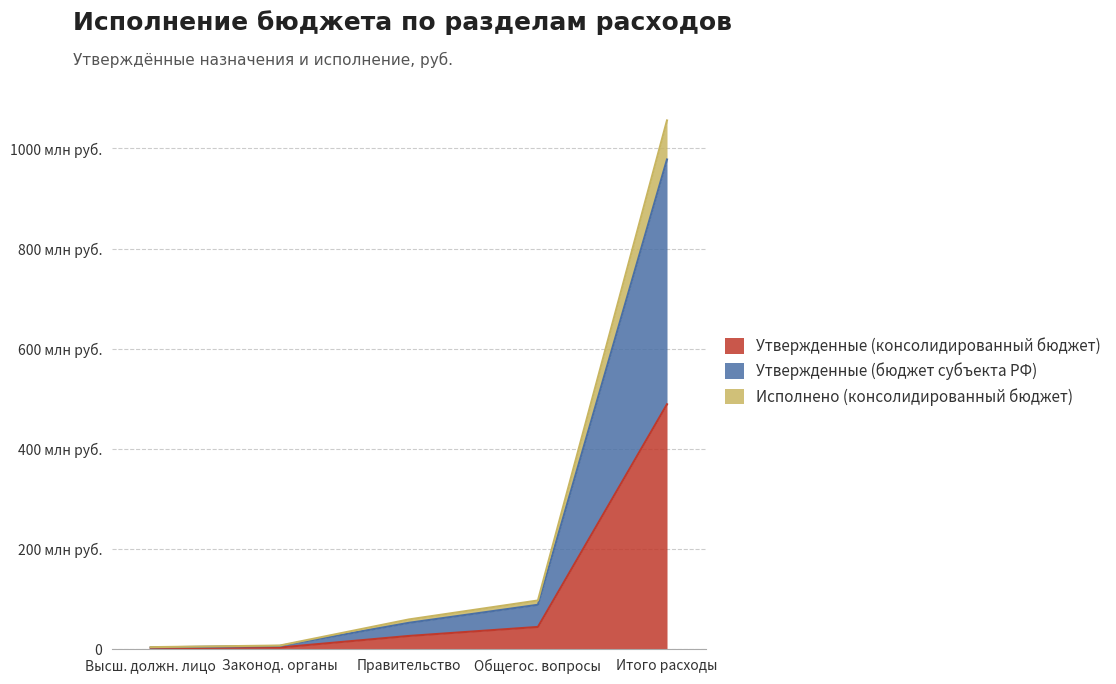

Does the chart display data point markers on the line(s)?

No